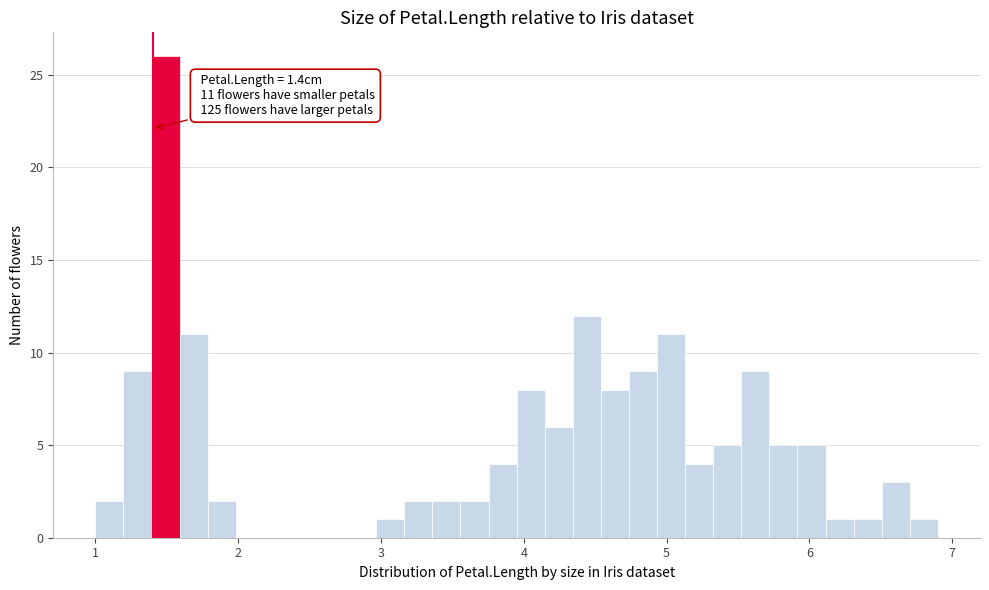

Read against the x-axis, roughly where is the centre of the tallest bar?

1.5